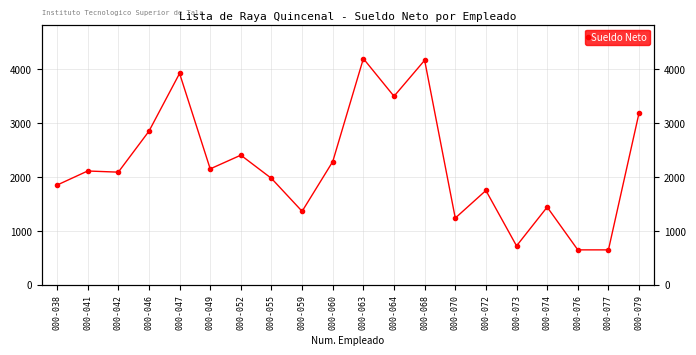

Reading left to right, transcribe all the data shown in this chart.

1849.4	2111.0	2089.5	2849.0	3922.6	2150.2	2404.9	1973.6	1362.8	2285.4	4197.4	3498.1	4166.3	1237.2	1749.1	720.6	1441.0	647.0	647.0	3190.7